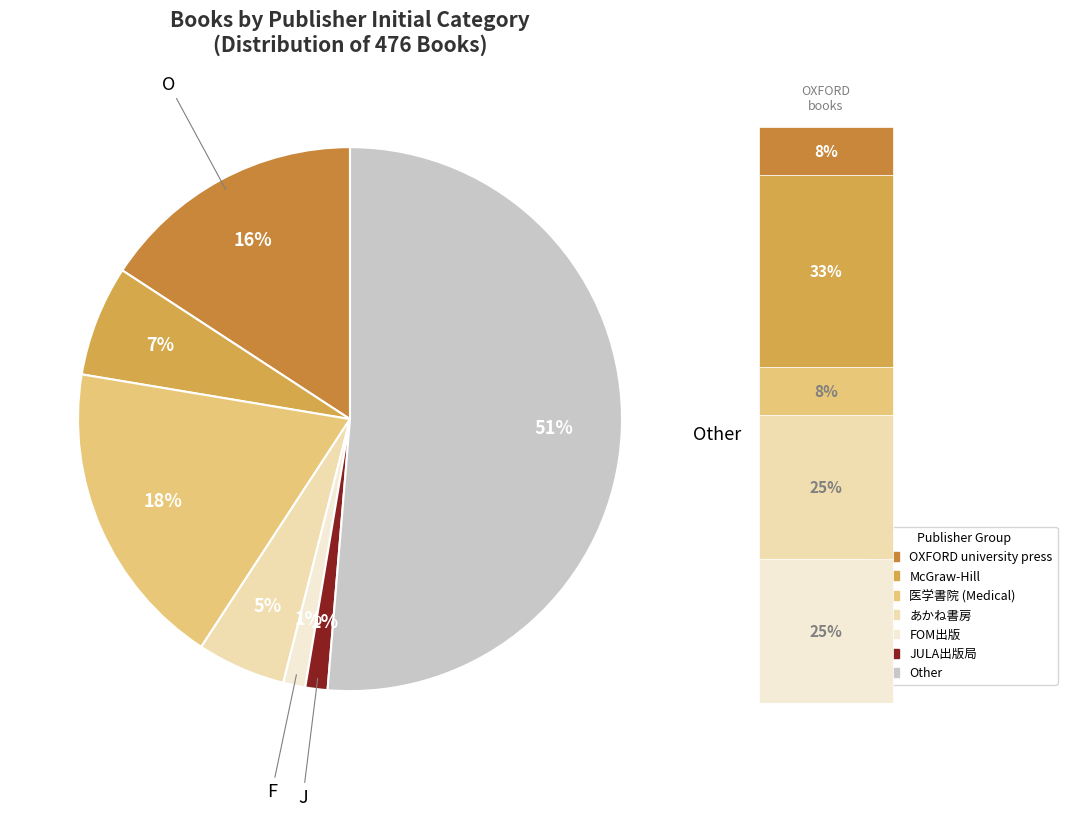

To the nearest percent, what portion does あ represent?

5%